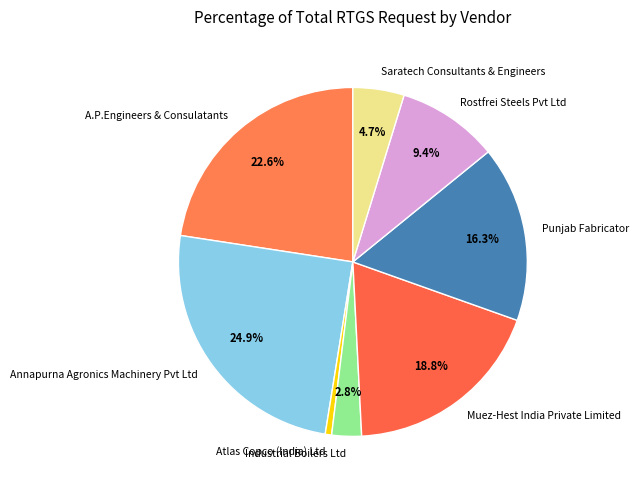

To the nearest percent, what percentage of the pie is Rostfrei Steels Pvt Ltd?

9%